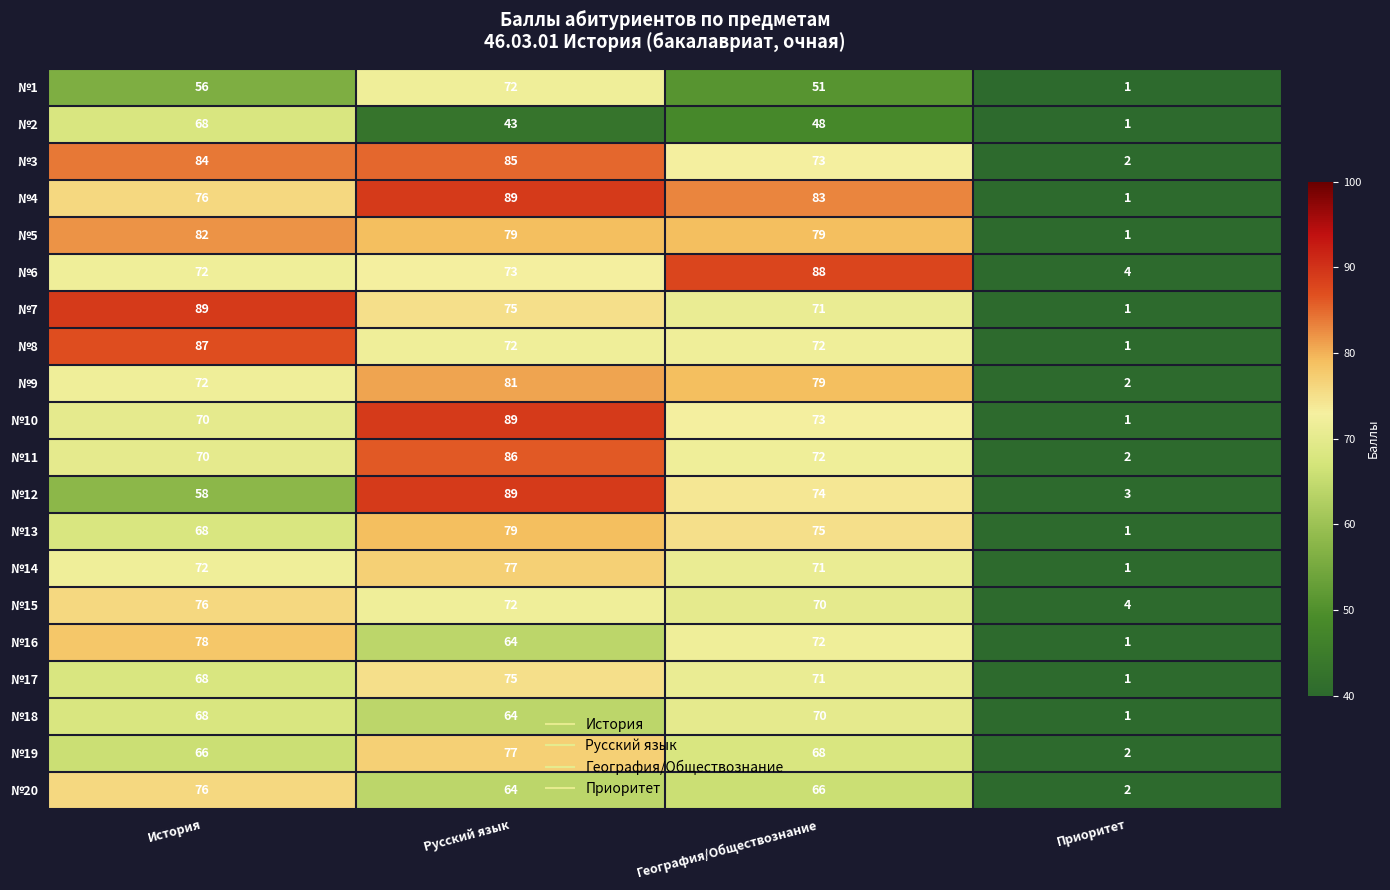

Where is №16 nearest to the value 39?

Русский язык